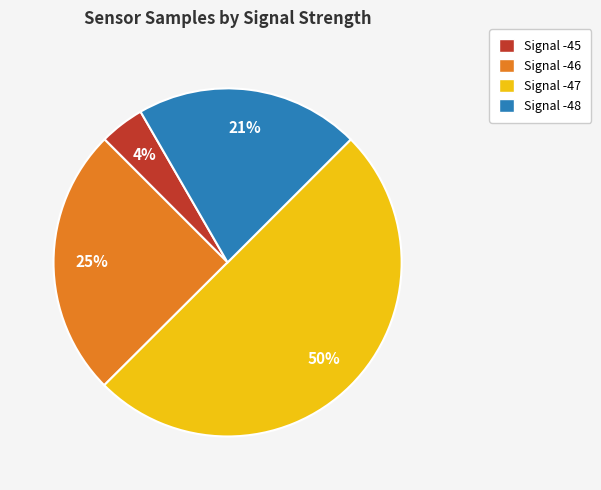

True or false: Signal -48 accounts for 21% of the total.

True